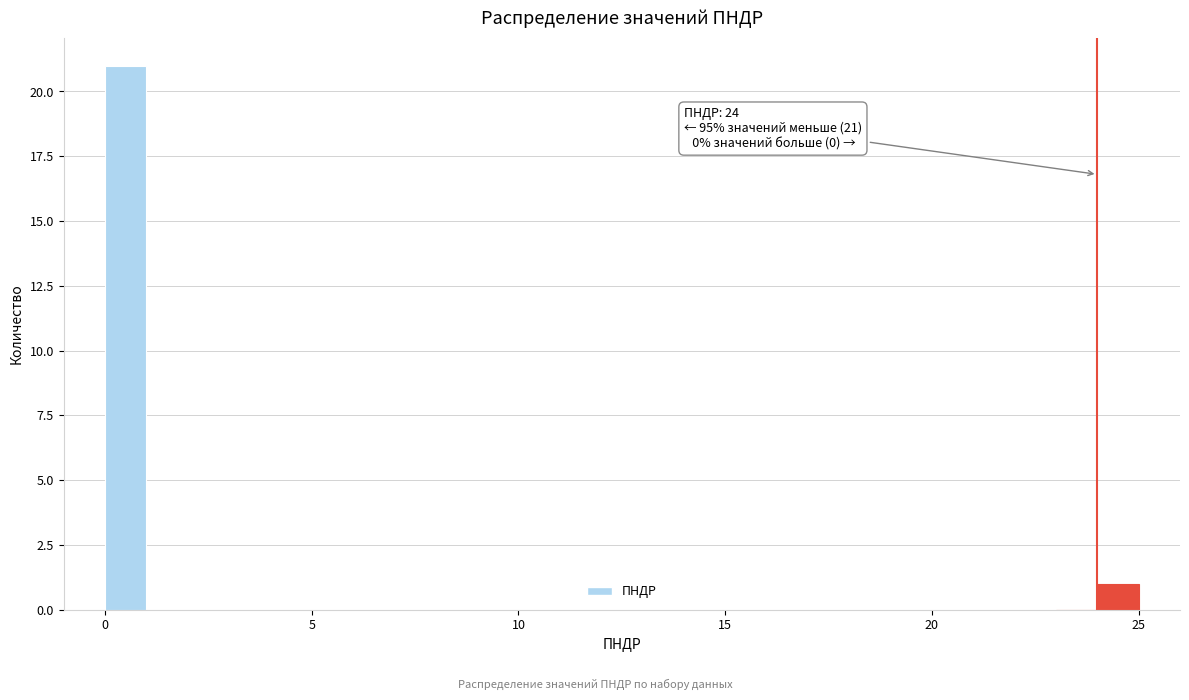

Around what value on the x-axis is the tallest bar? Give the approximate position of its centre, as read against the axis.

0.5